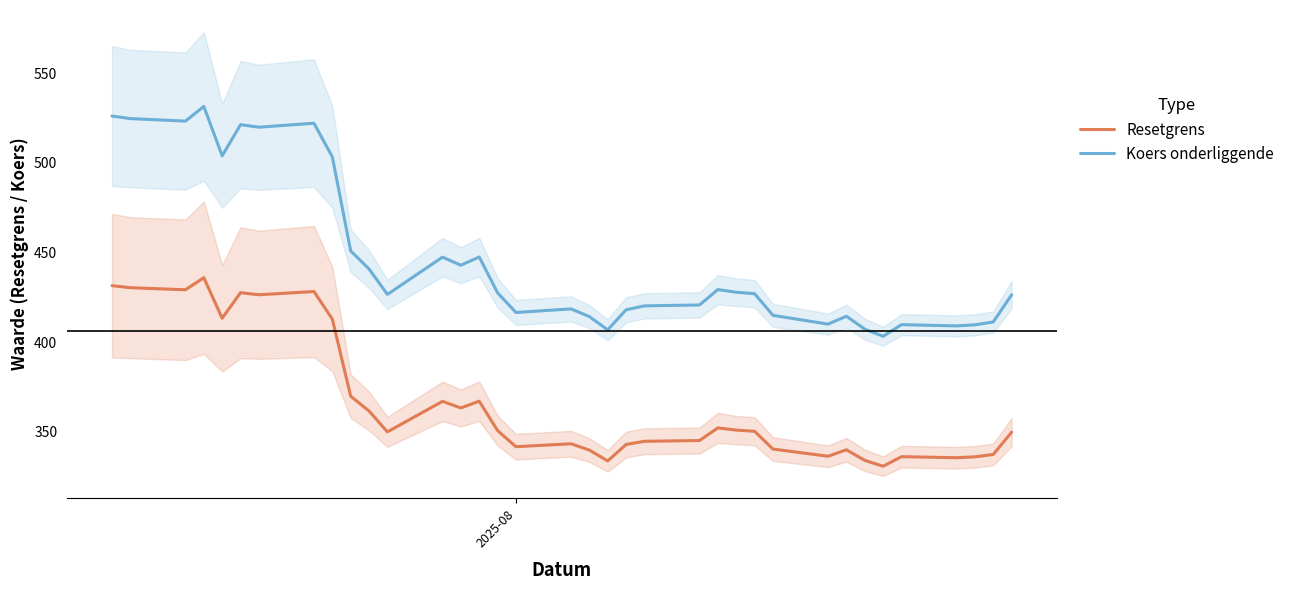

What is the maximum value for Resetgrens?

435.9